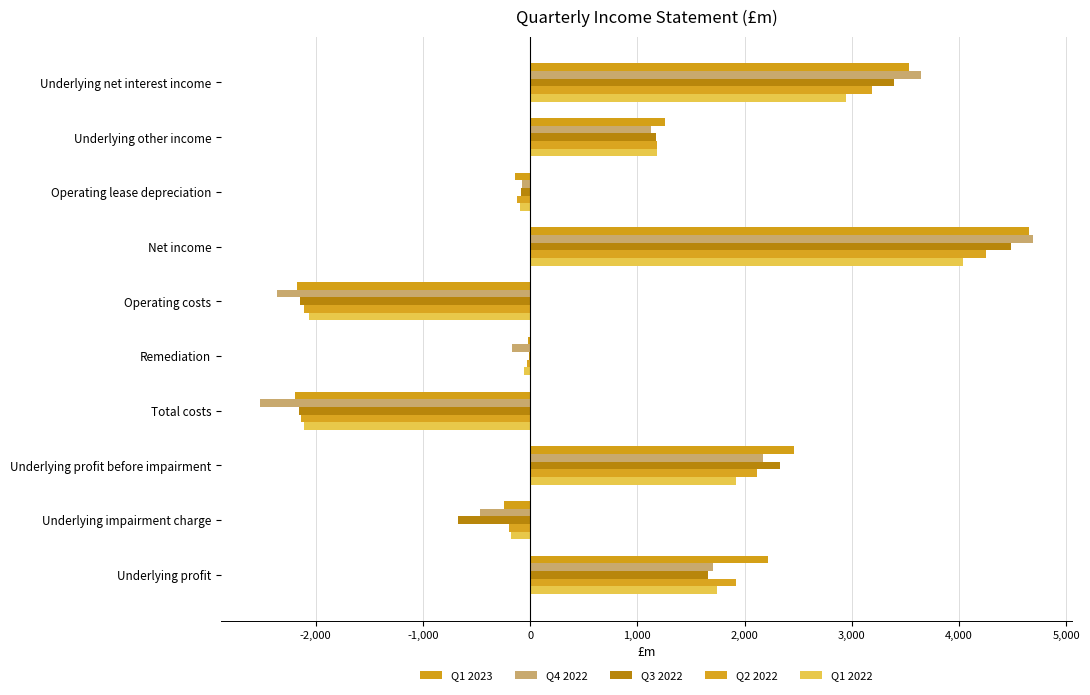

Where is Q1 2022 nearest to the value 961?

Underlying other income